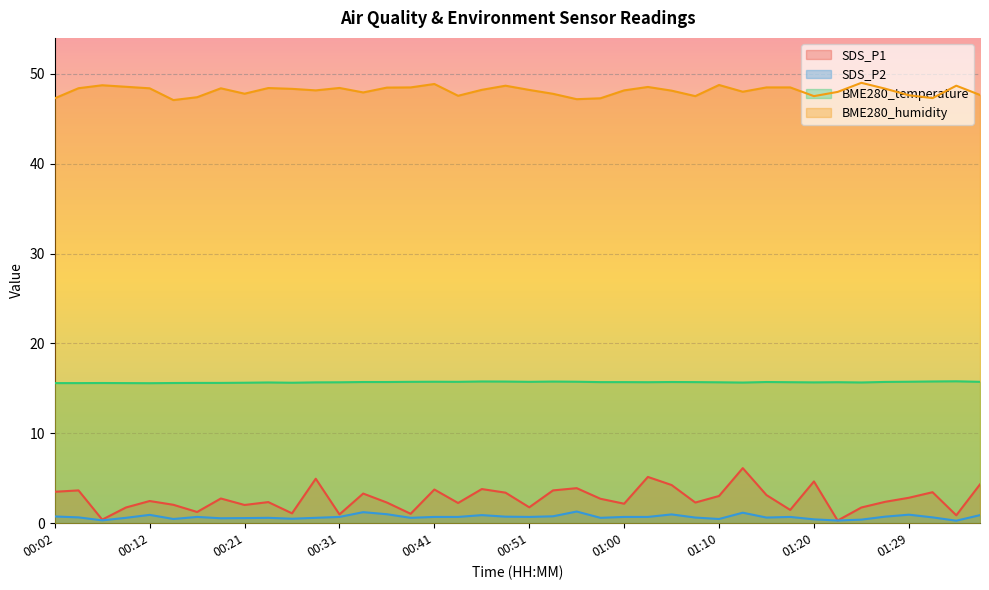

What is the difference between the maximum and minimum values in the SDS_P1 series?

5.8